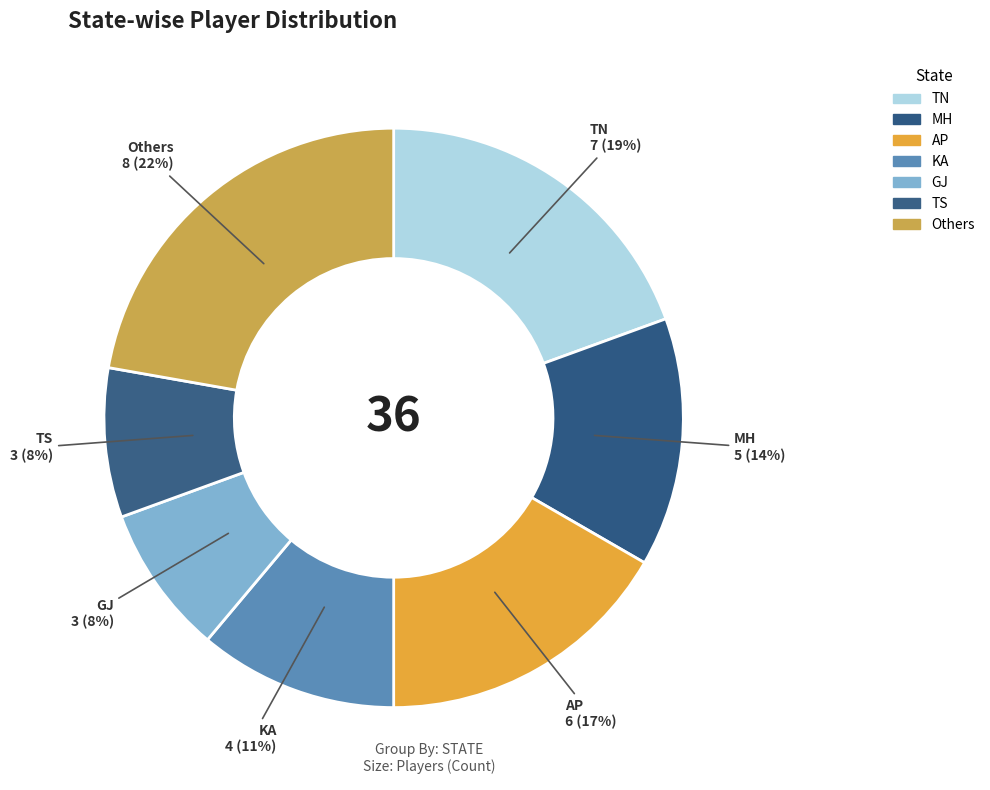

Count the number of slices in the pie.

7